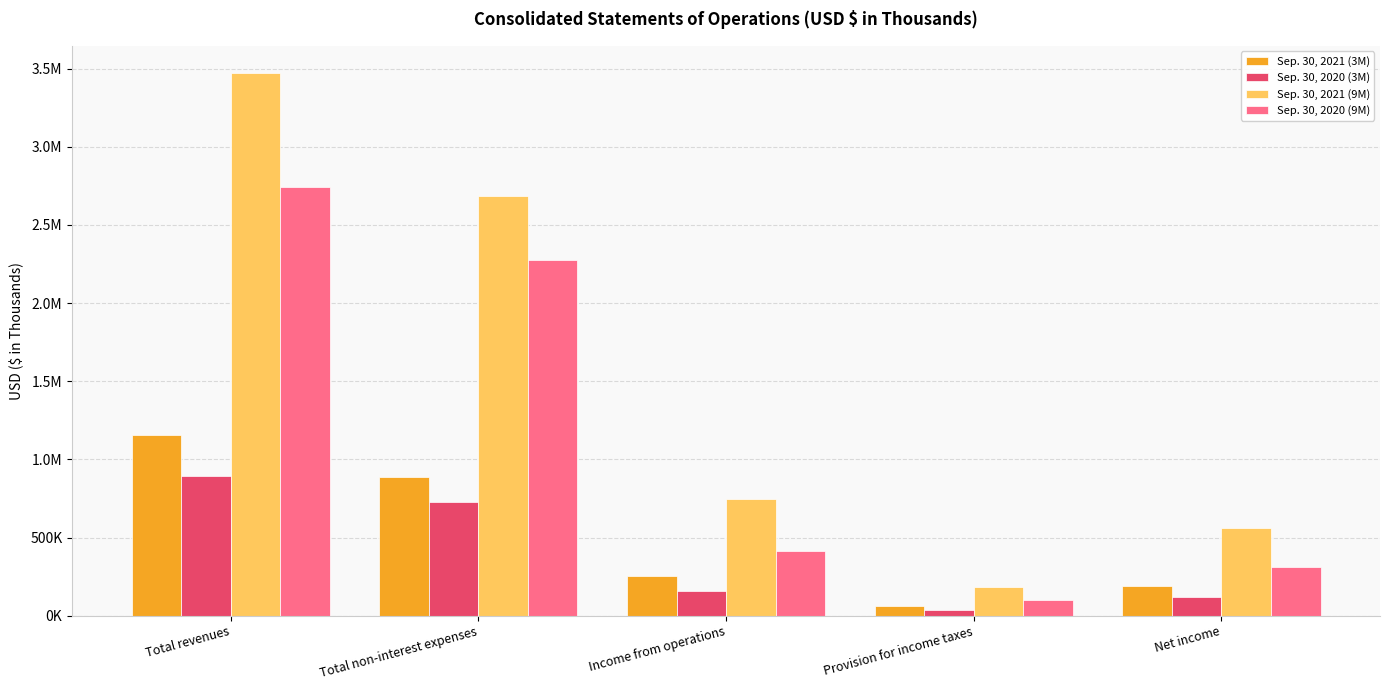

Are the bars horizontal?

No